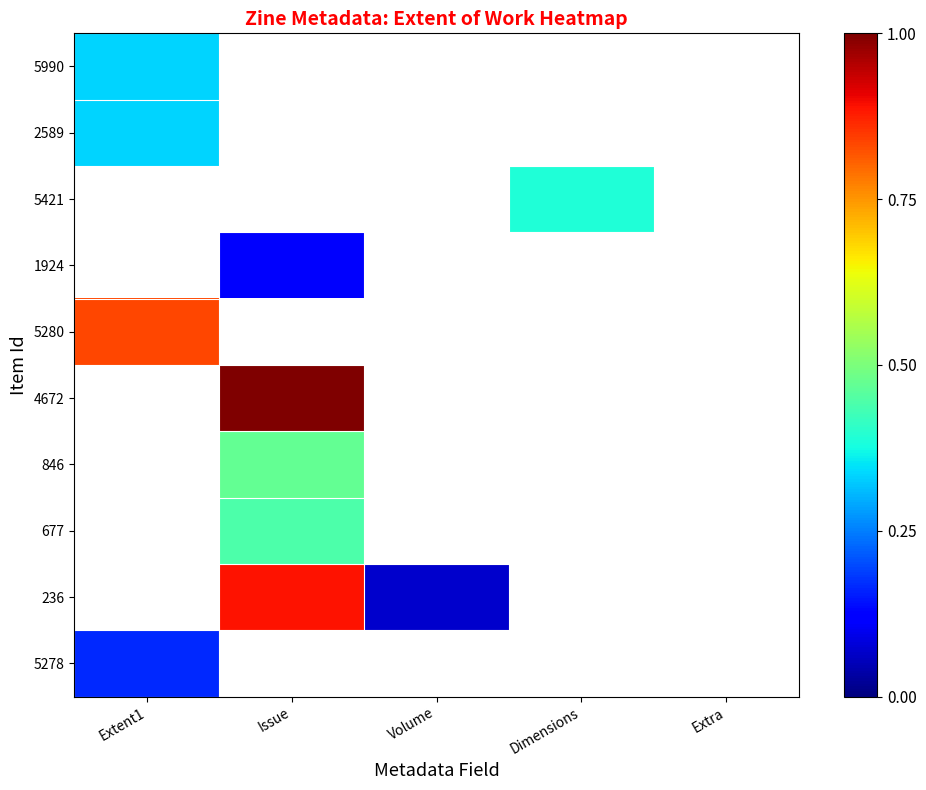

How many series are shown in this chart?

10